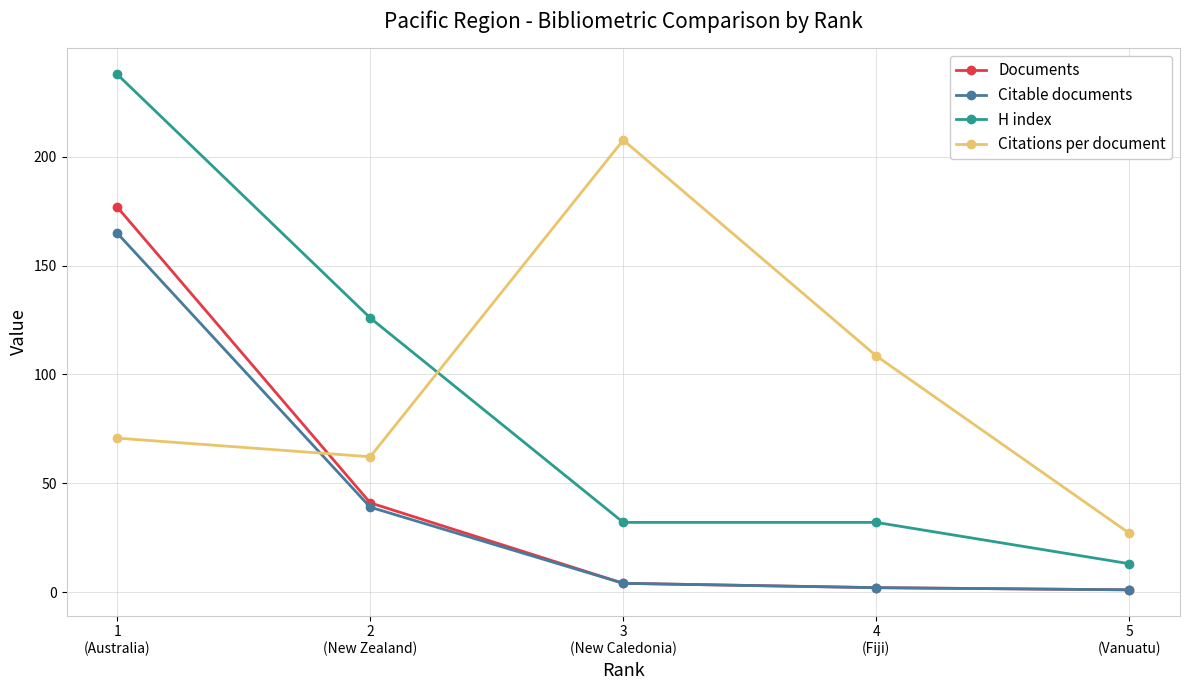

What is the value of the Documents point at the 1st from the left?

177.0